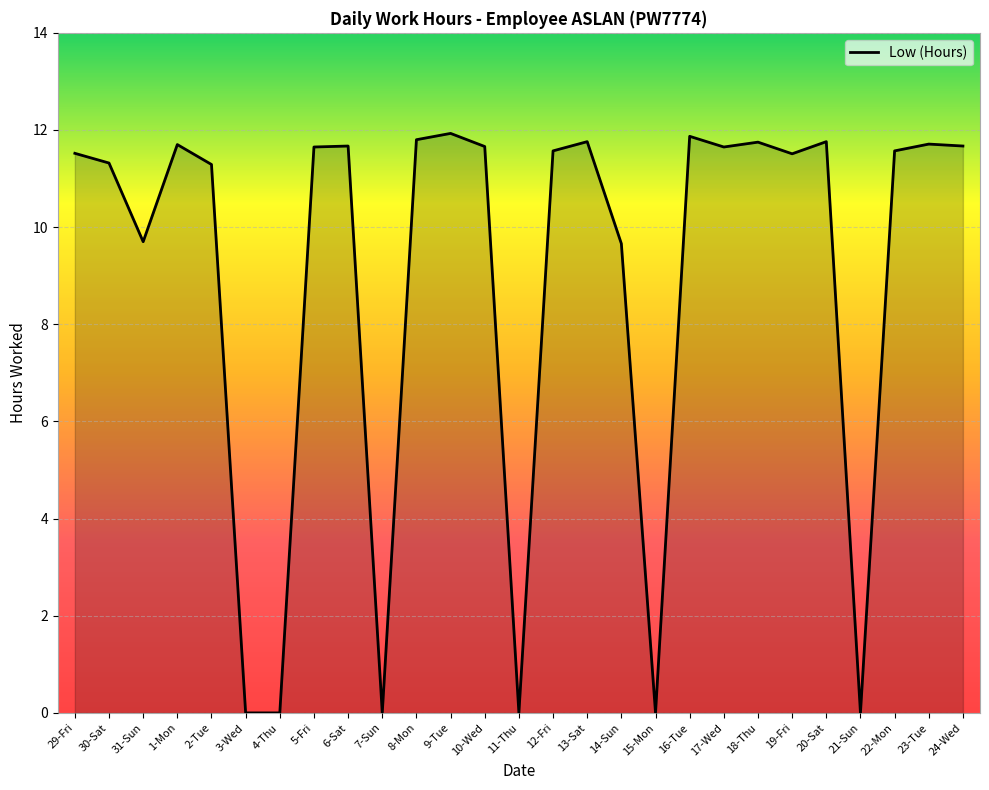

What is the greatest value displayed?

11.9